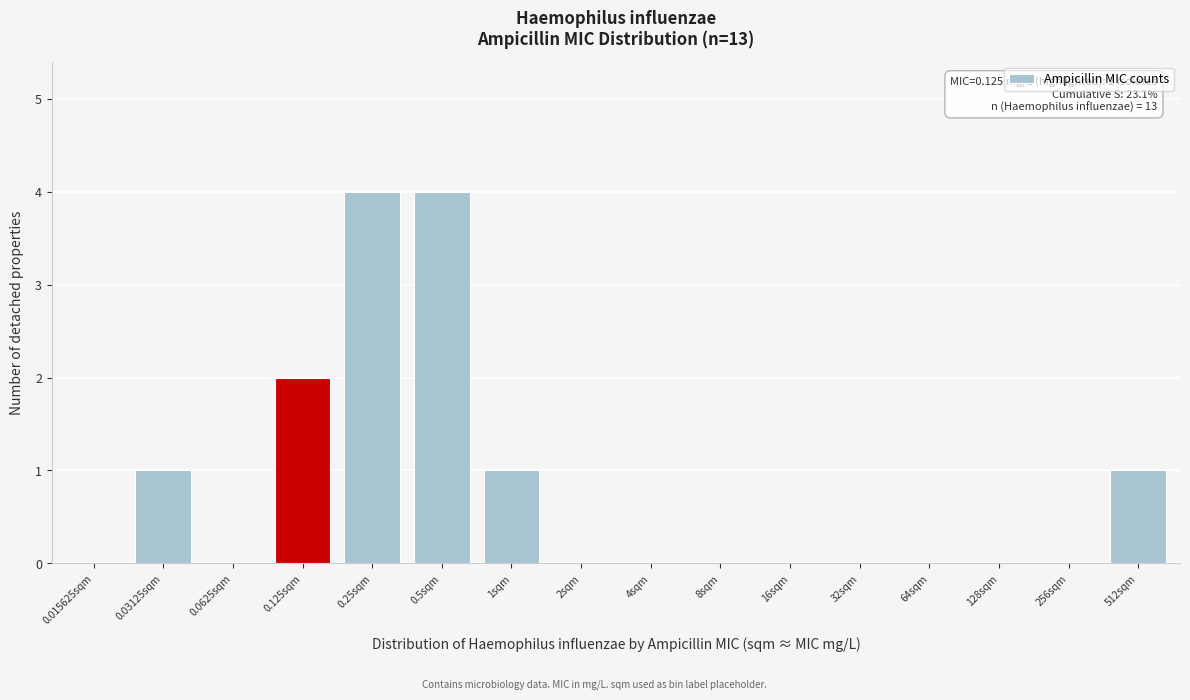

Reading right to left, list all the values displayed in this chart.

512sqm=1	256sqm=0	128sqm=0	64sqm=0	32sqm=0	16sqm=0	8sqm=0	4sqm=0	2sqm=0	1sqm=1	0.5sqm=4	0.25sqm=4	0.125sqm=2	0.0625sqm=0	0.03125sqm=1	0.015625sqm=0